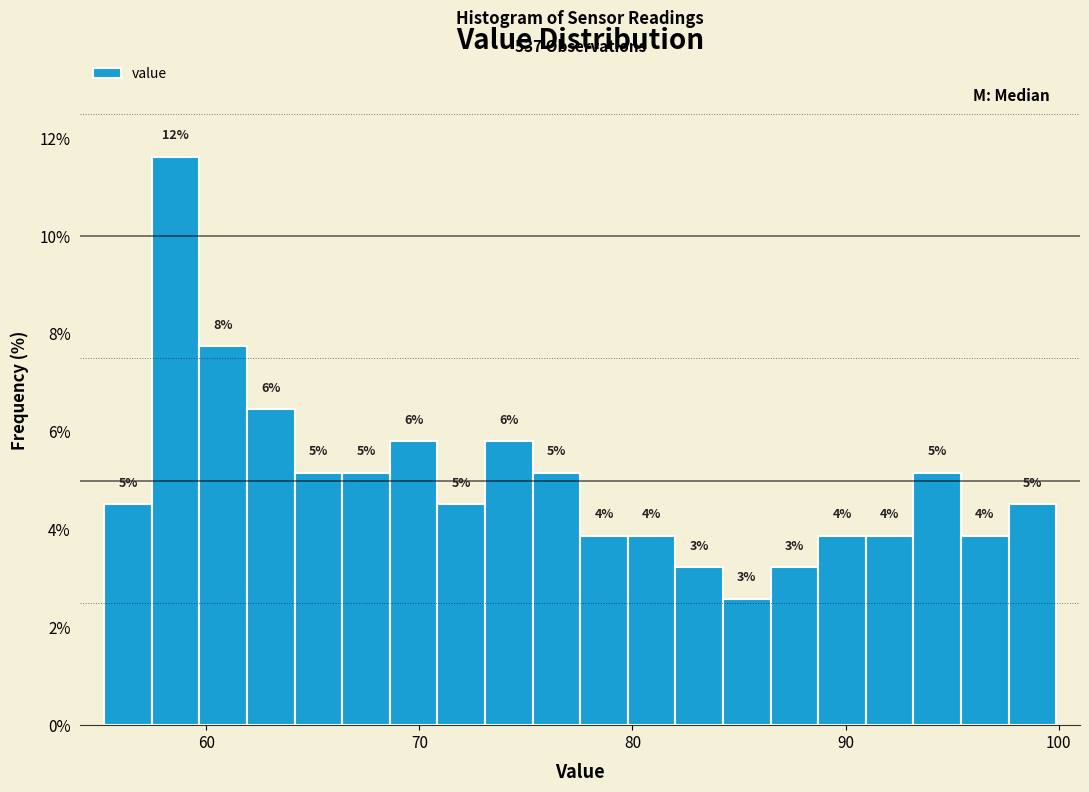

Around what value on the x-axis is the tallest bar? Give the approximate position of its centre, as read against the axis.

59